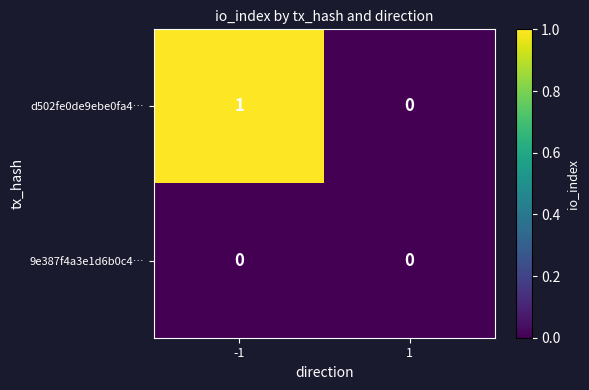

Reading left to right, transcribe all the data shown in this chart.

d502fe0de9ebe0fa4…: -1=1	1=0
9e387f4a3e1d6b0c4…: -1=0	1=0